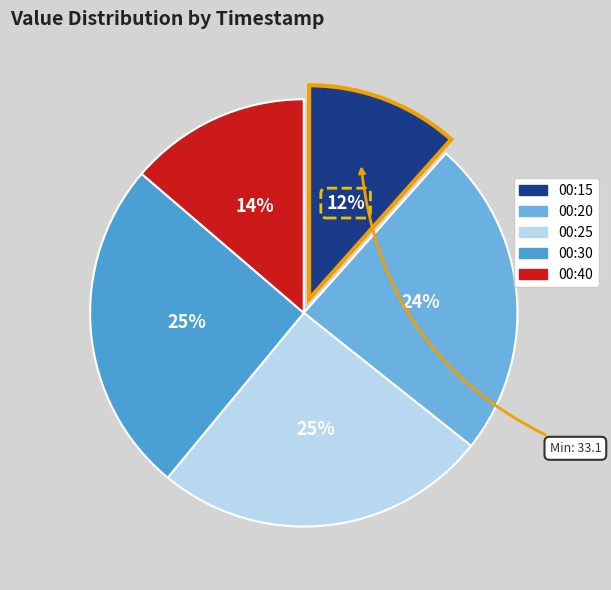

Count the number of slices in the pie.

5